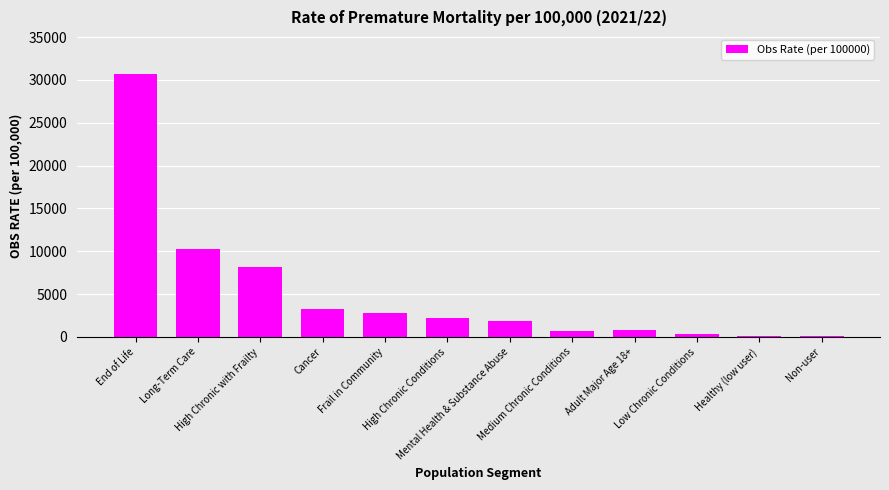

At which label is the value closest to 15419?

Long-Term Care